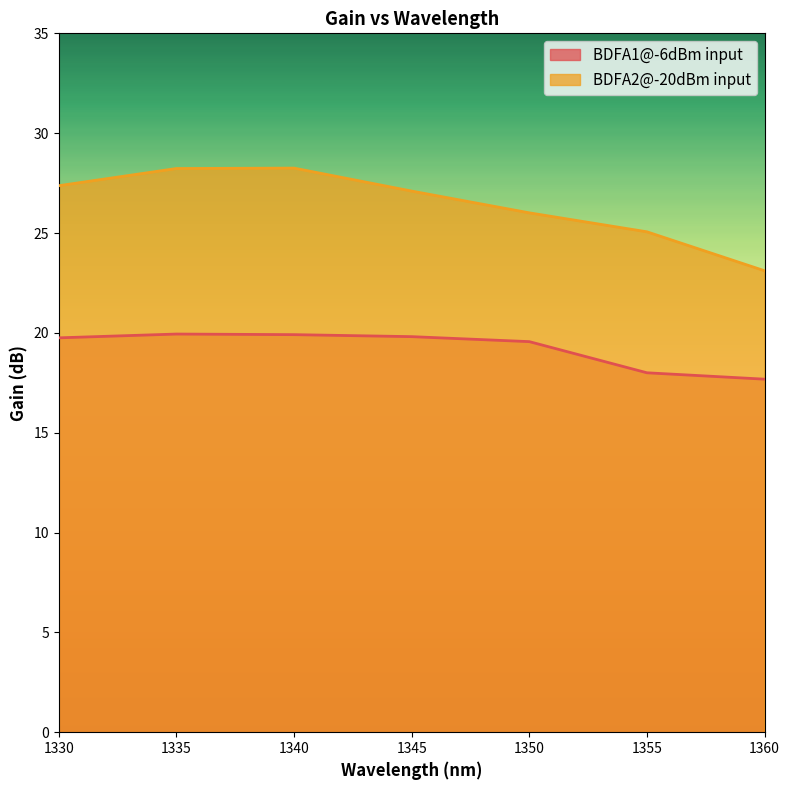

Rank the series at 1345 from lowest to highest value.

BDFA1@-6dBm input, BDFA2@-20dBm input